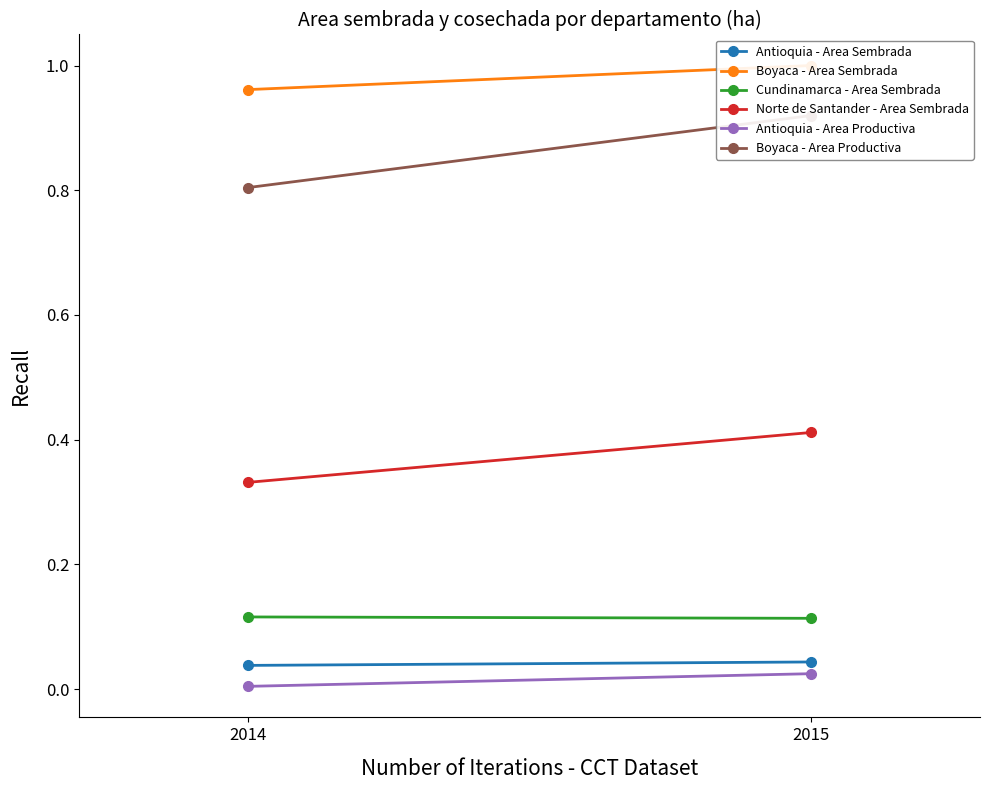

Where is Norte de Santander - Area Sembrada nearest to the value 0?

2014